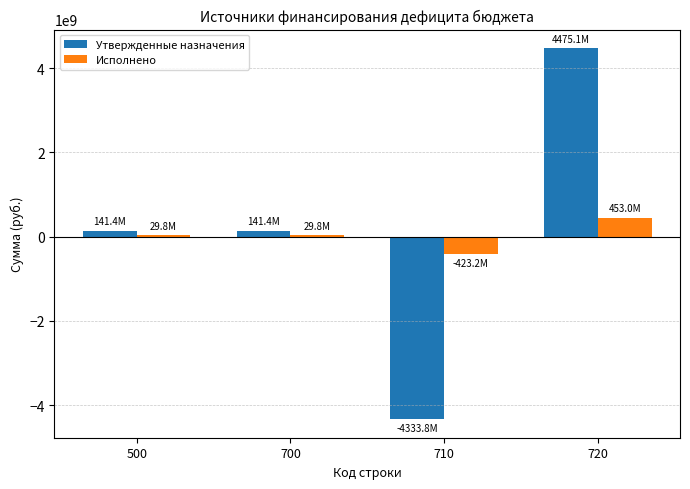

Rank the series by their maximum value, from lowest to highest.

Исполнено, Утвержденные назначения